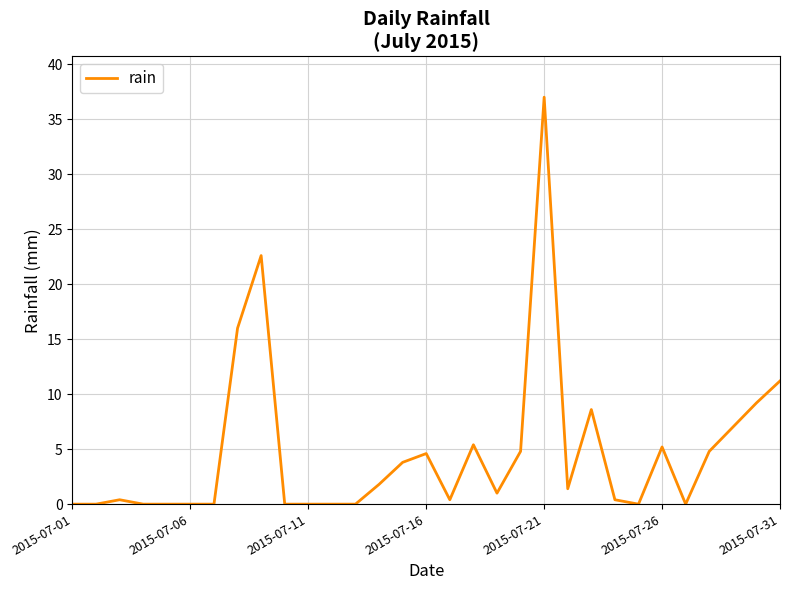

What is the maximum value shown in the chart?

37.0